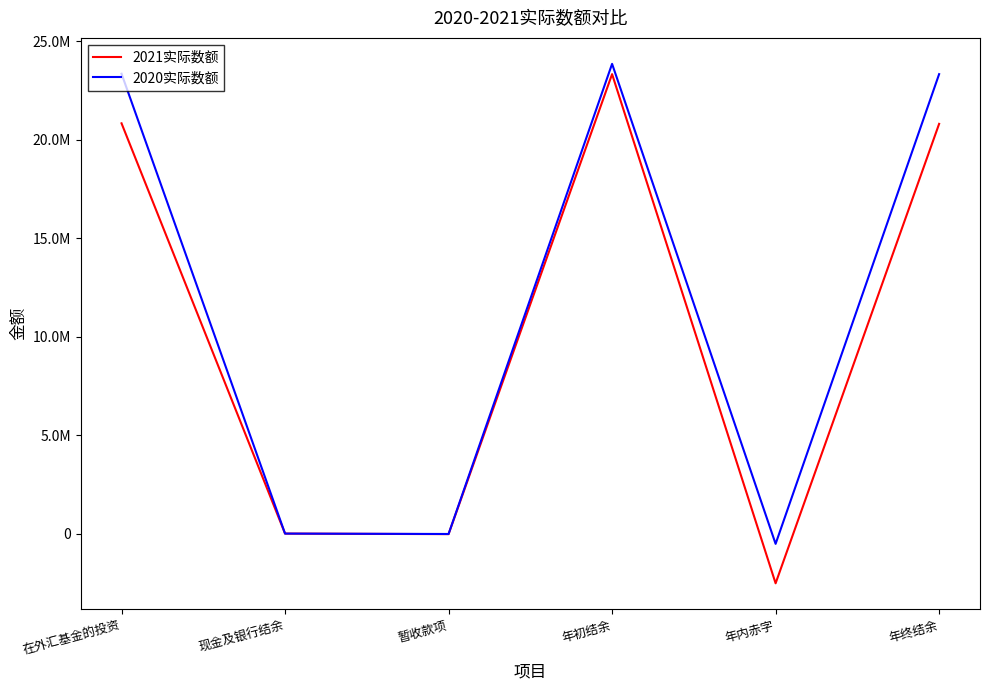

The 2020实际数额 series shows 40842230 at 年终结余. True or false?

False